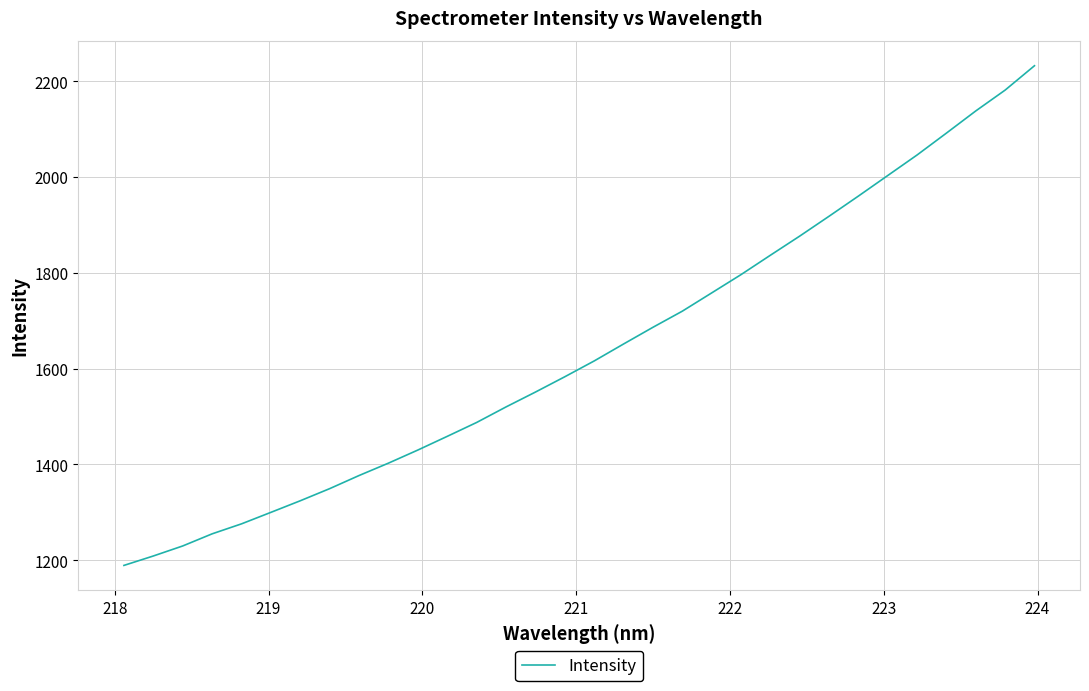

What is the difference between the maximum and minimum values?

1042.9